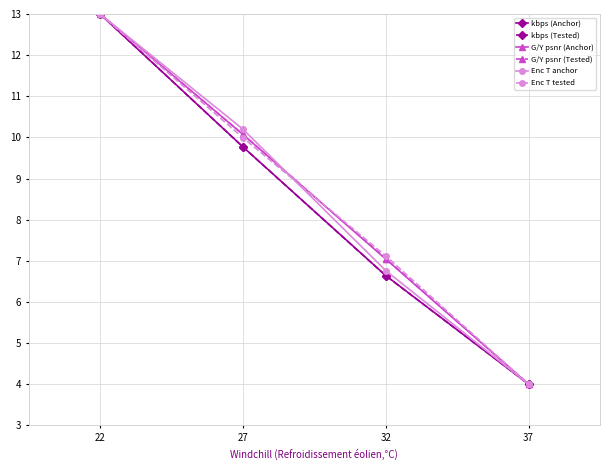

Between 22 and 27, which series saw the biggest shift?

kbps (Tested)